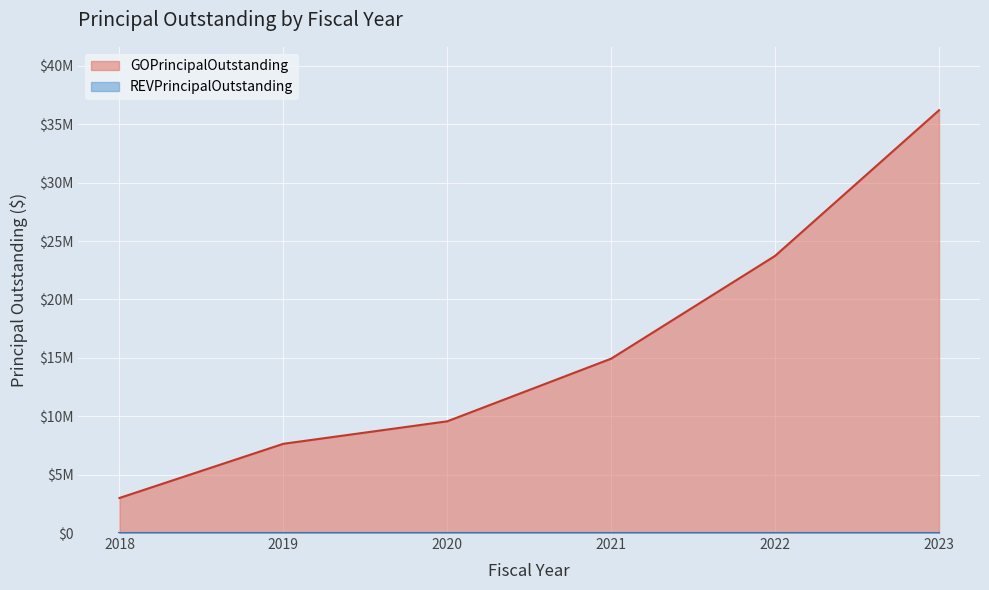

What is the difference between the values at 2019 and 2018?

4640000